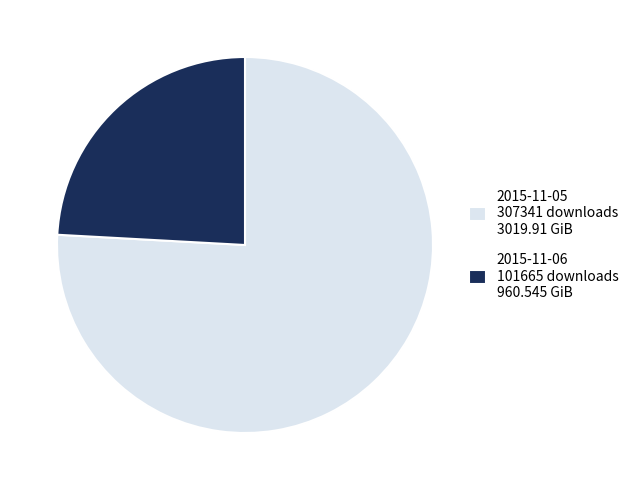

Between 2015-11-06 101665 downloads 960.545 GiB and 2015-11-05 307341 downloads 3019.91 GiB, which is larger?

2015-11-05 307341 downloads 3019.91 GiB